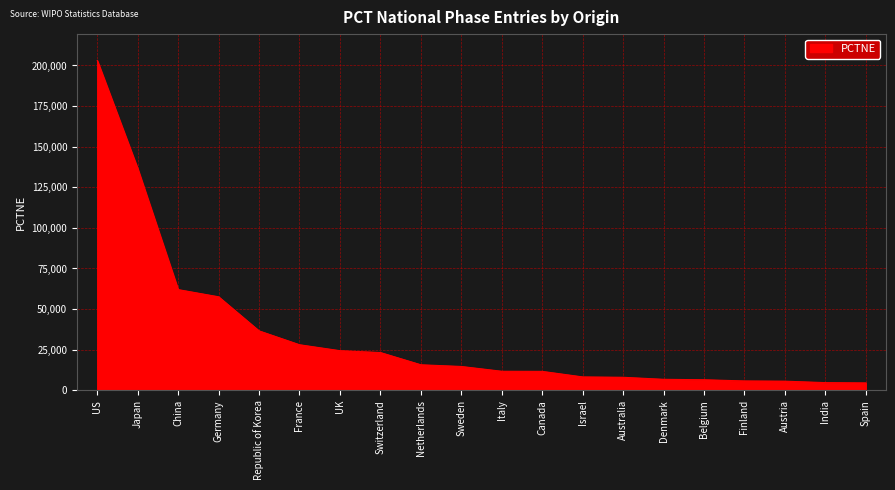

What is the change in value from China to Israel?

-53769